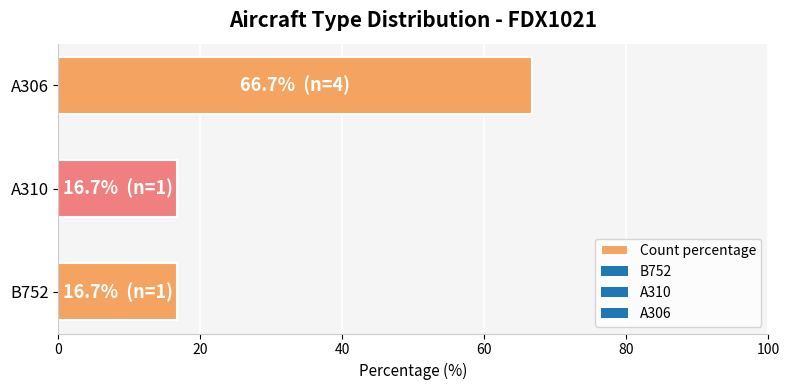

What is the average value?

33.3